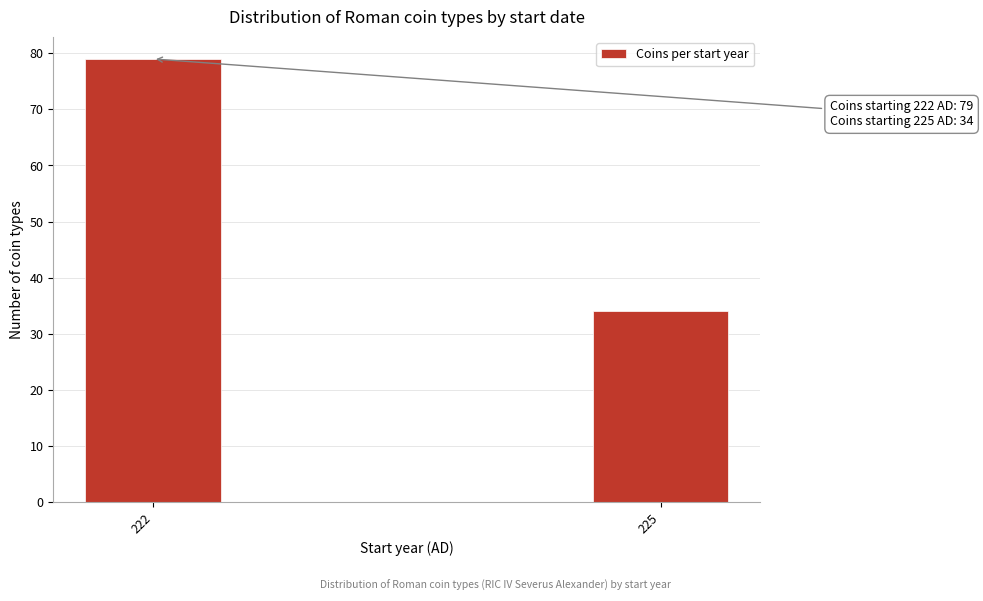

Reading left to right, list all the values displayed in this chart.

222=79	225=34